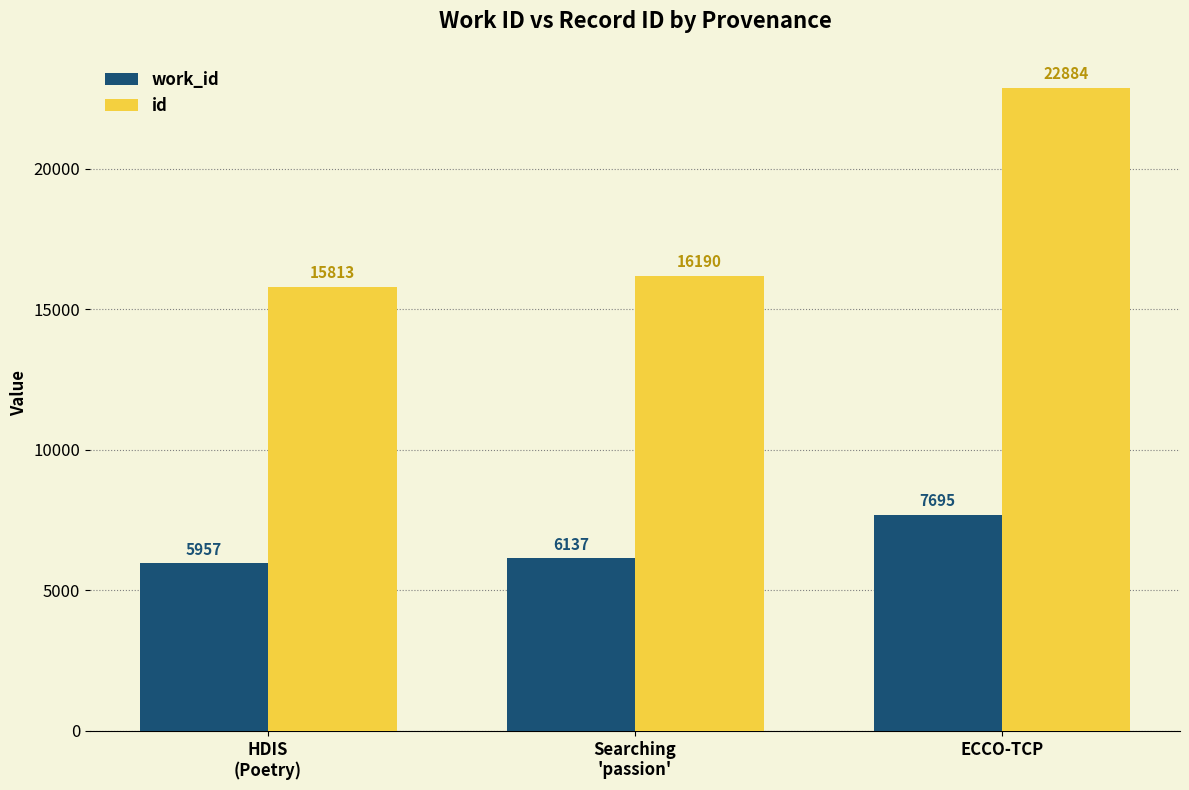

At which label is id closest to 19348?

Searching
'passion'